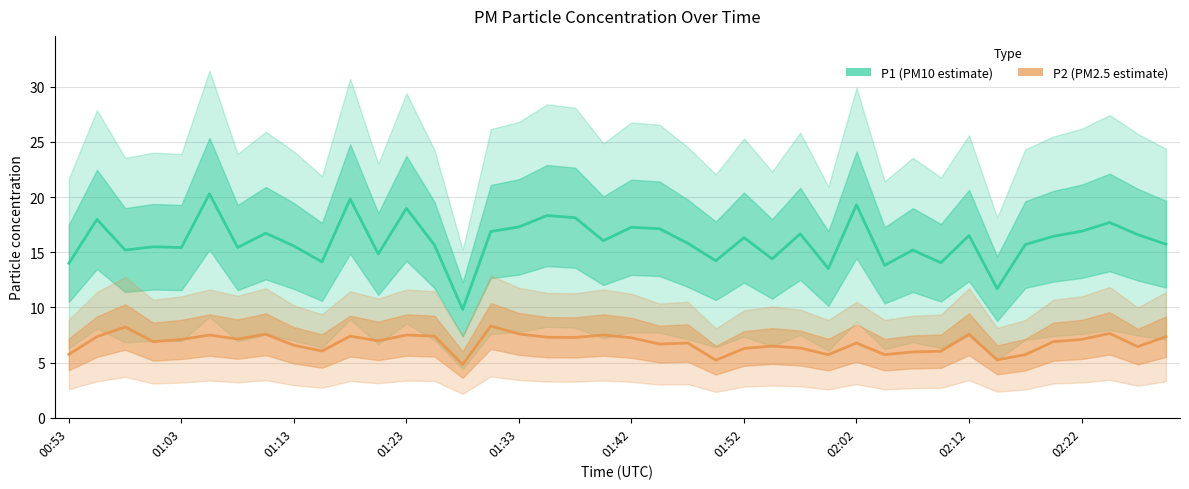

What value does the P2 series have at 17?

7.3